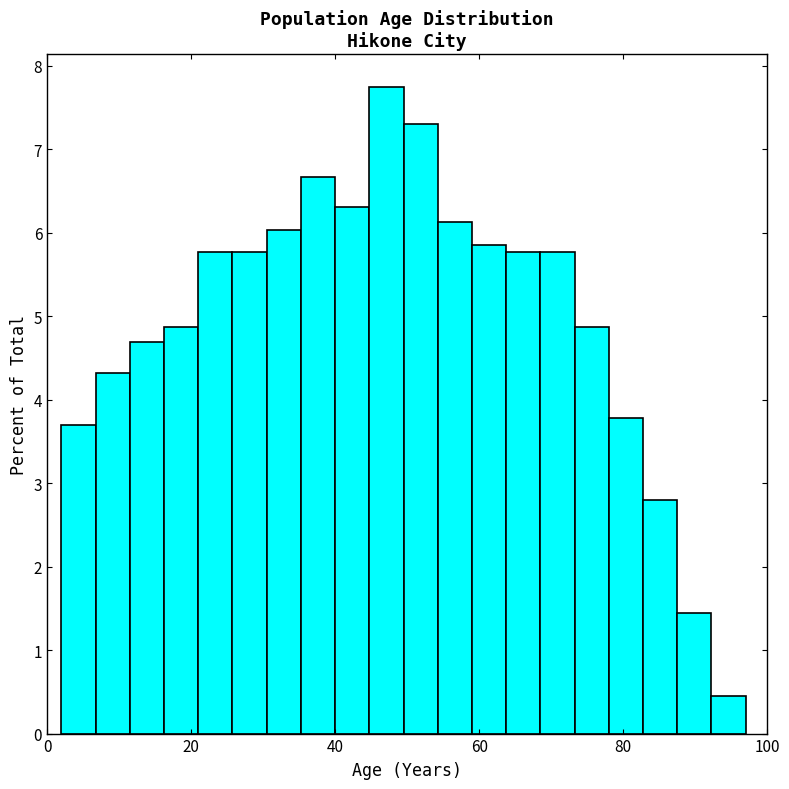

Around what value on the x-axis is the tallest bar? Give the approximate position of its centre, as read against the axis.

48